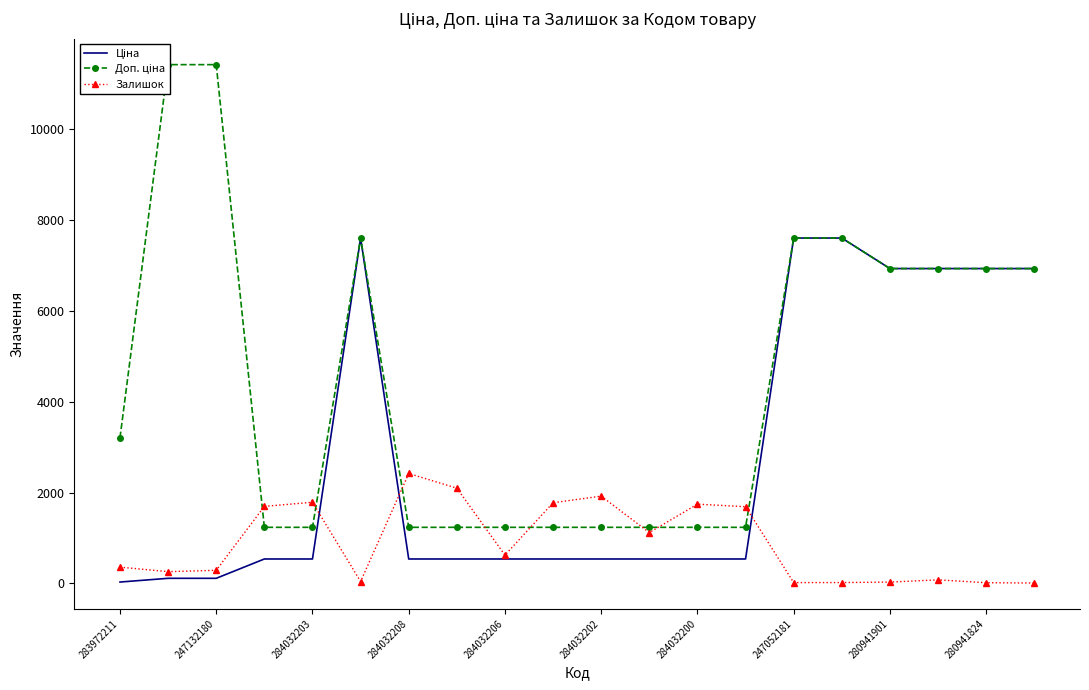

What position from the right is 19?

1